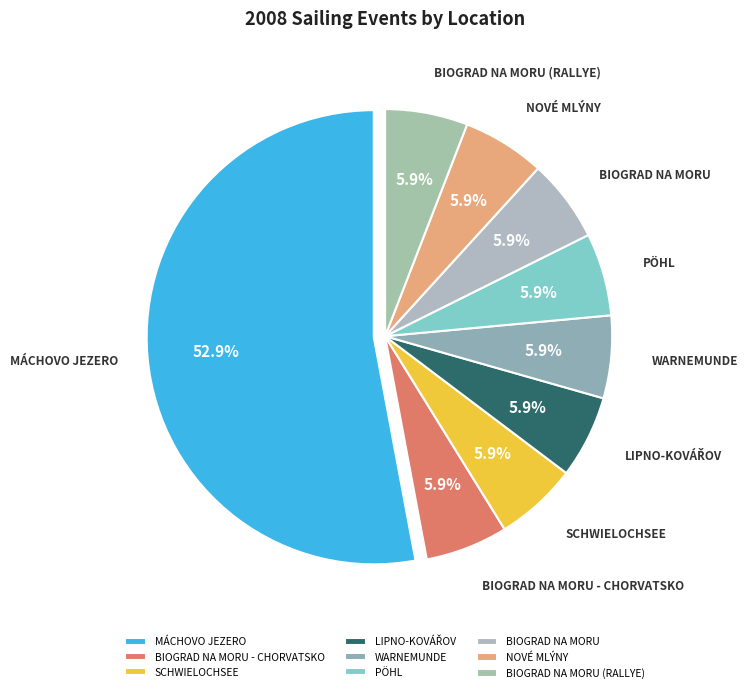

How many slices are in this pie chart?

9